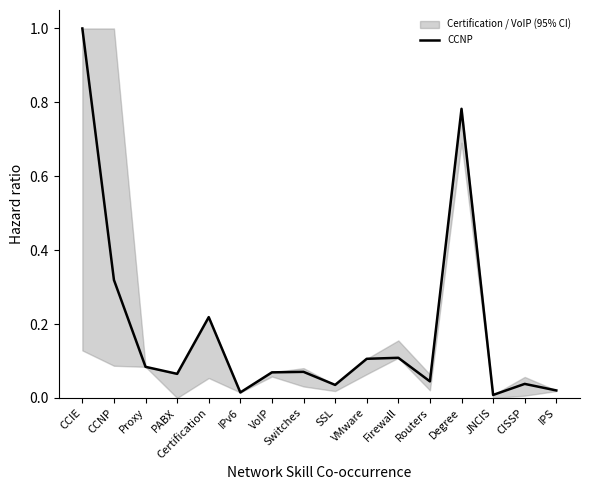

What is the maximum value for CCNP?

1.0